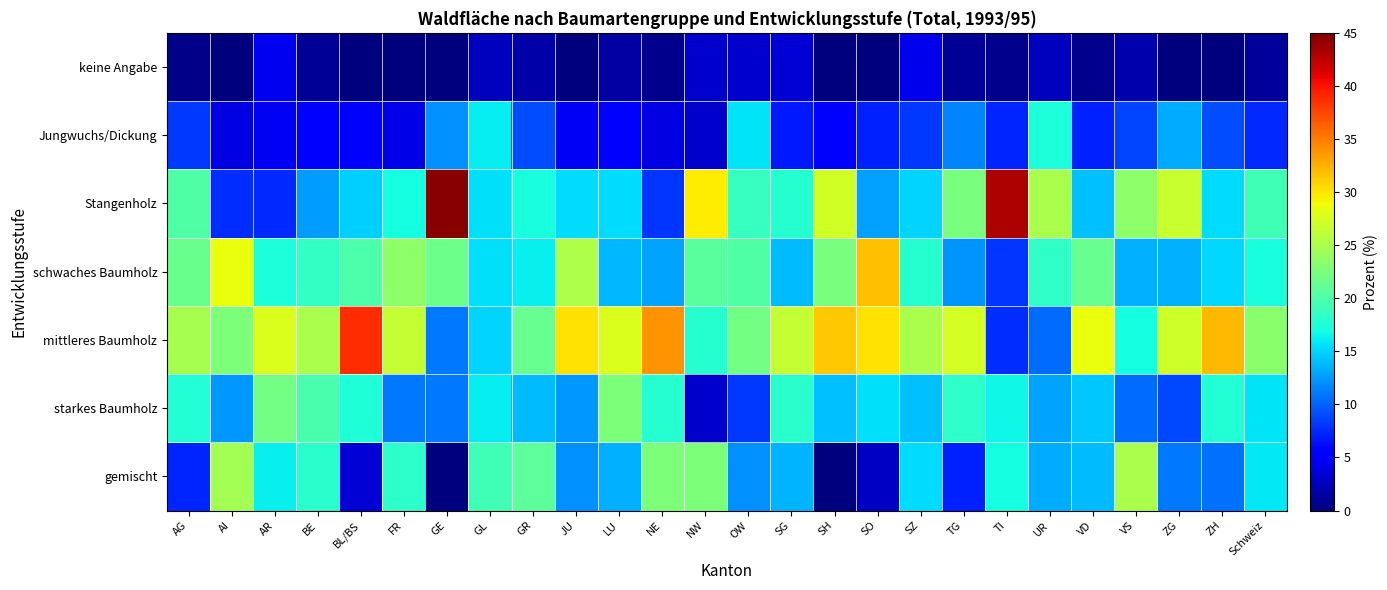

What is the difference between the highest and lowest values at AR?

23.2